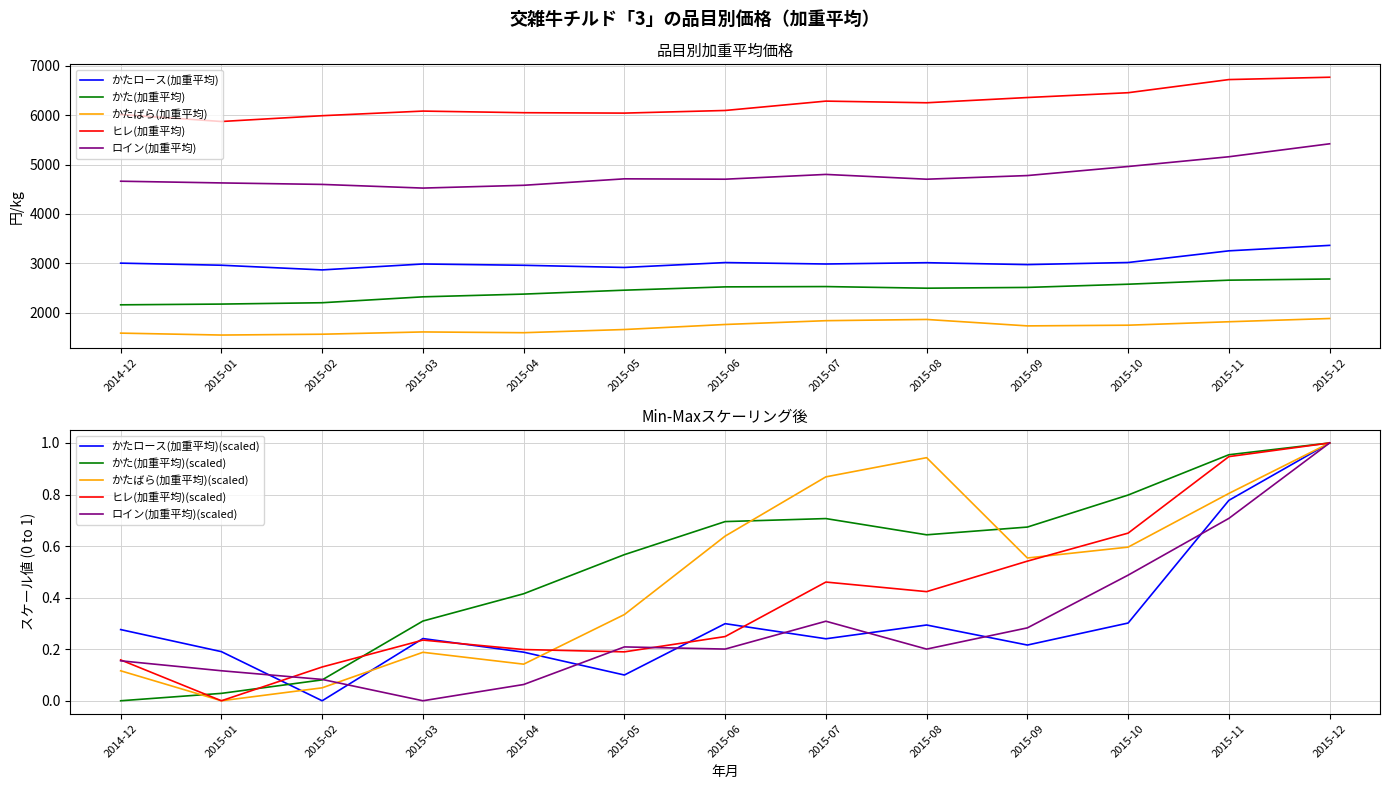

What is the difference between the maximum and minimum values in the かたばら(加重平均) series?

334.6